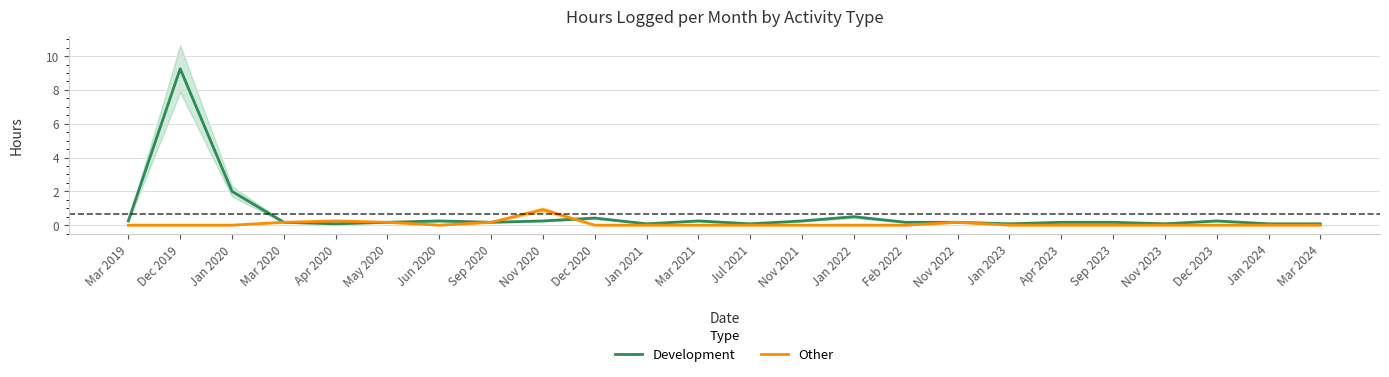

At which label does Development reach its minimum?

Apr 2020